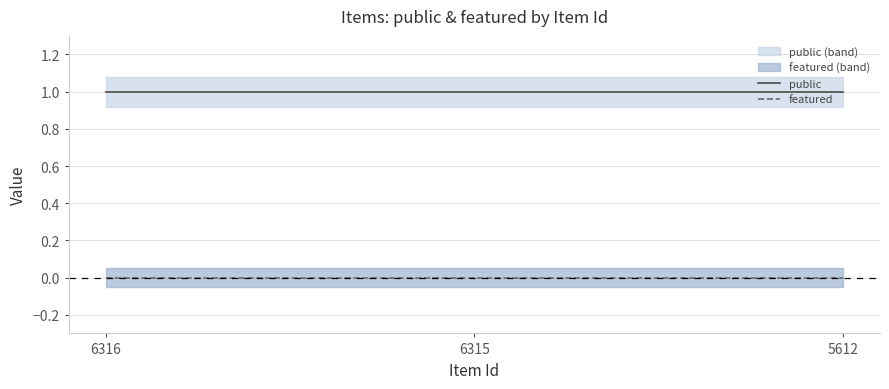

What are all the series names shown in the legend?

public, featured